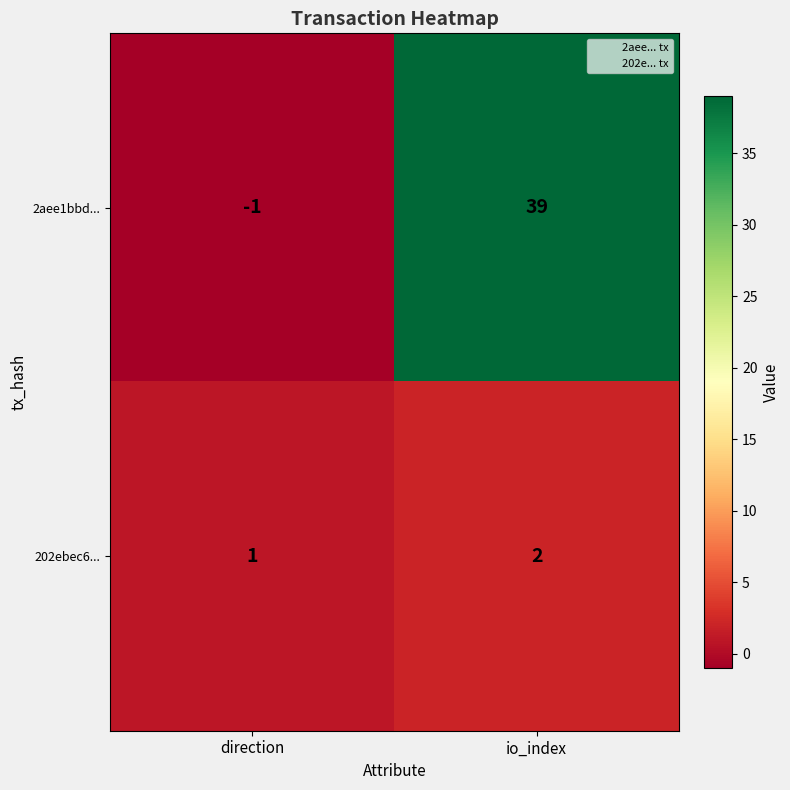

What is the maximum value for 2aee1bbd...?

39